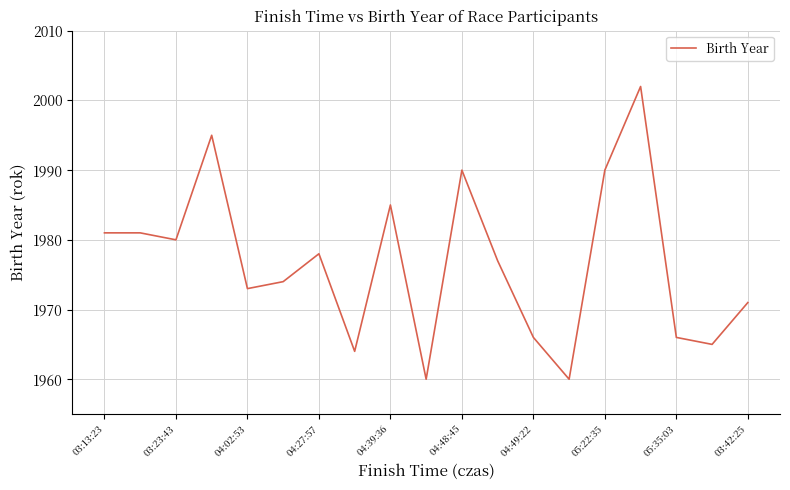

What is the greatest value displayed?

2002